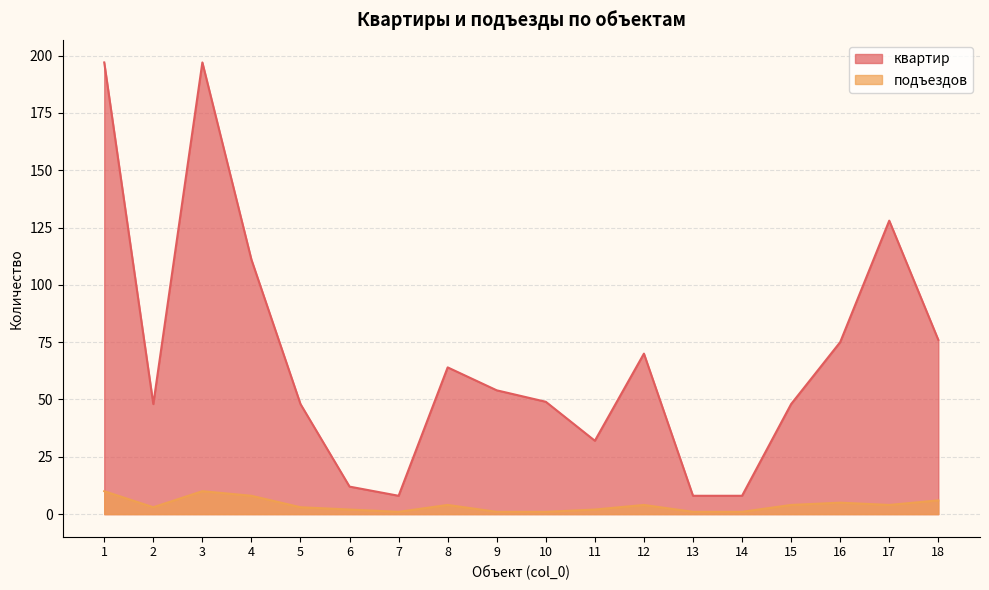

Rank the series by their average value, from highest to lowest.

квартир, подъездов